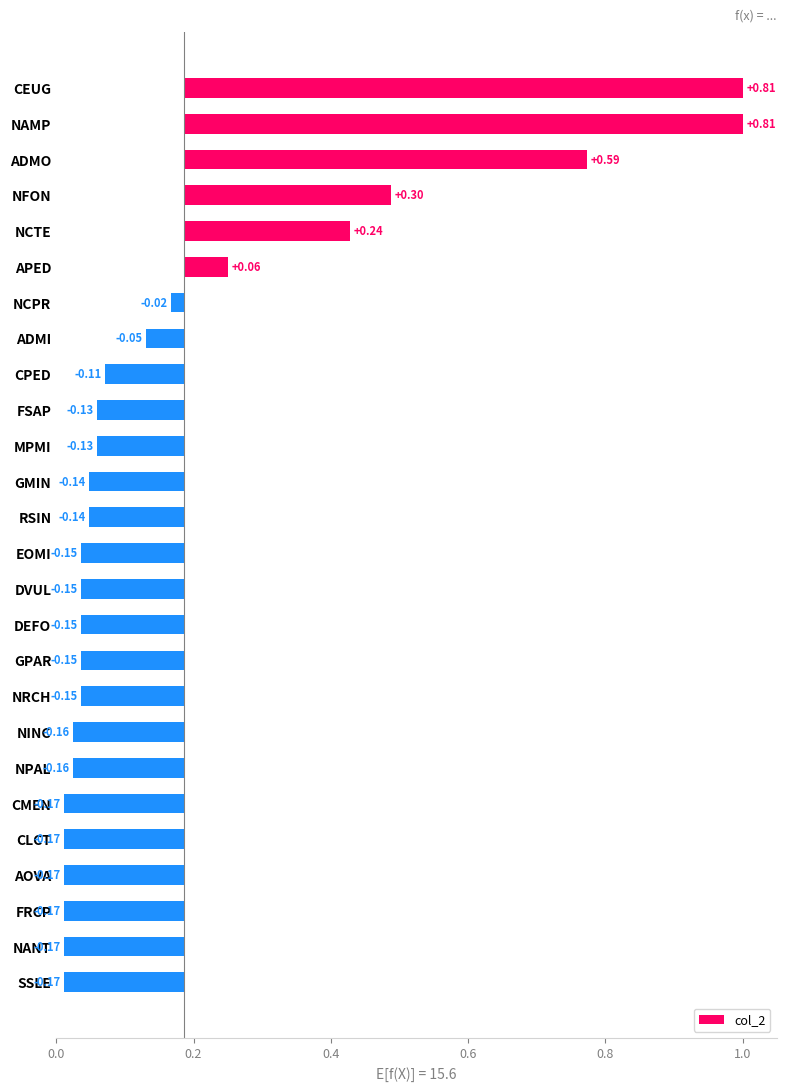

Is it true that the value at DEFO is -0.2?

False